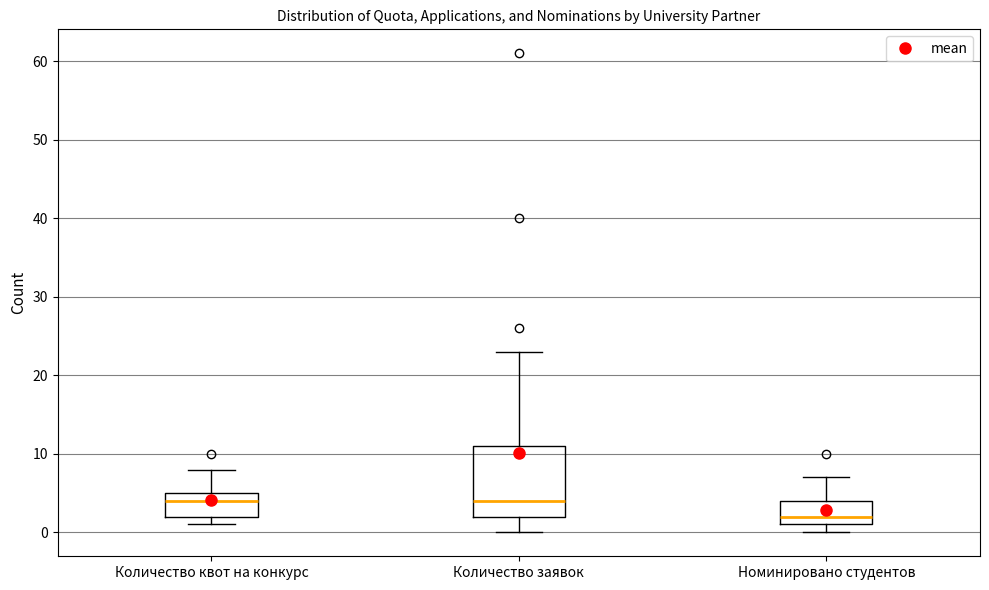

Reading left to right, transcribe this box plot: for each box, give where its median line is, the range the box spans, and where its two whiskers end, as read against the y-axis. The values are not printed on the chart, so give them approximately, as read against the axis.

Количество квот на конкурс: median 4, box 2 to 5, whiskers 1 to 8
Количество заявок: median 4, box 2 to 11, whiskers 0 to 23
Номинировано студентов: median 2, box 1 to 4, whiskers 0 to 7